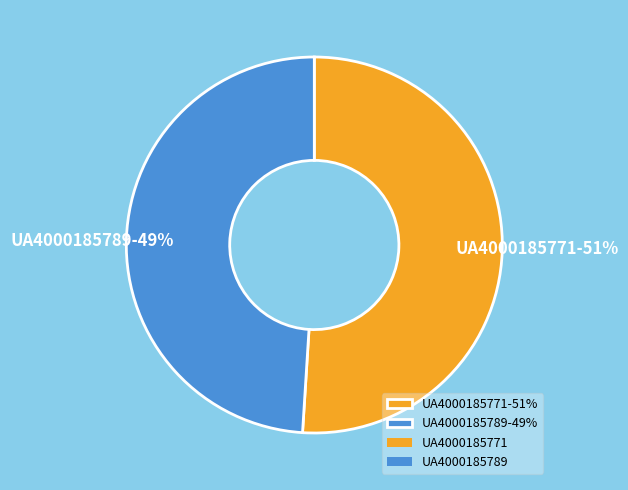

What is the largest slice in the pie chart?

UA4000185771